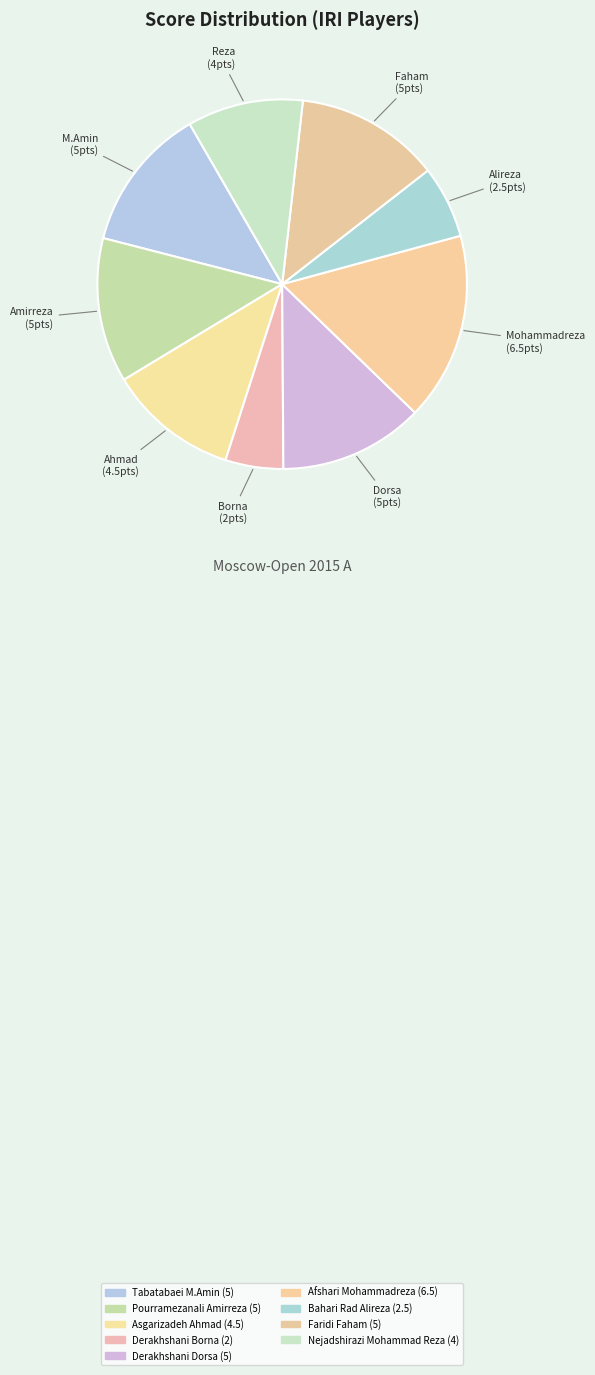

Count the number of slices in the pie.

9